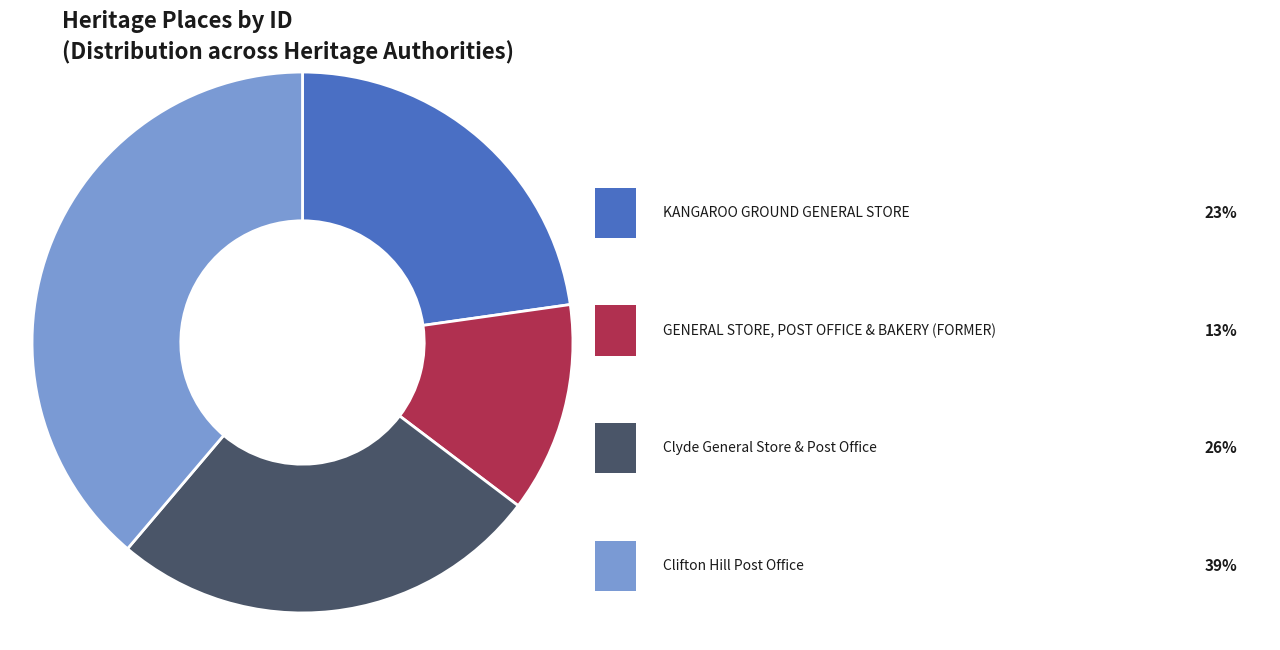

Does any single category account for the majority?

No